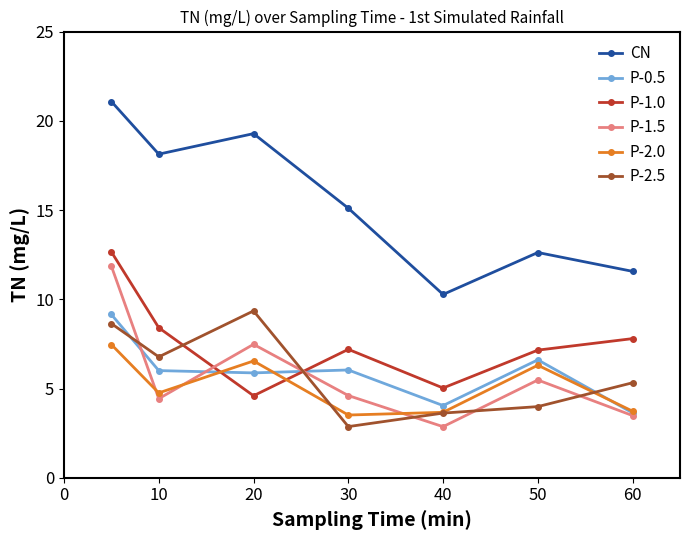

At how many categories does at least one series exceed 2?

7